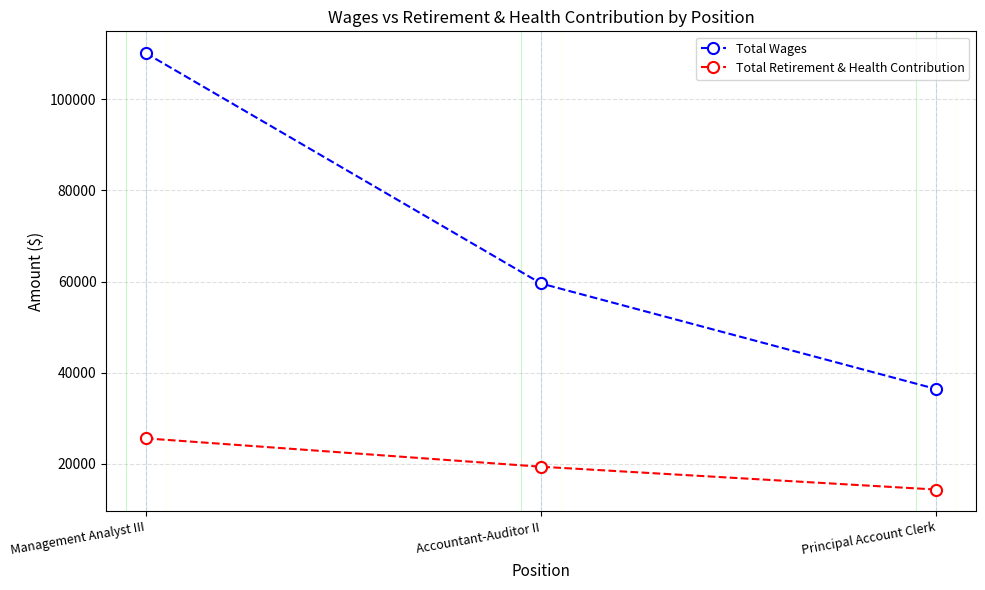

Which series has the largest total across all categories?

Total Wages